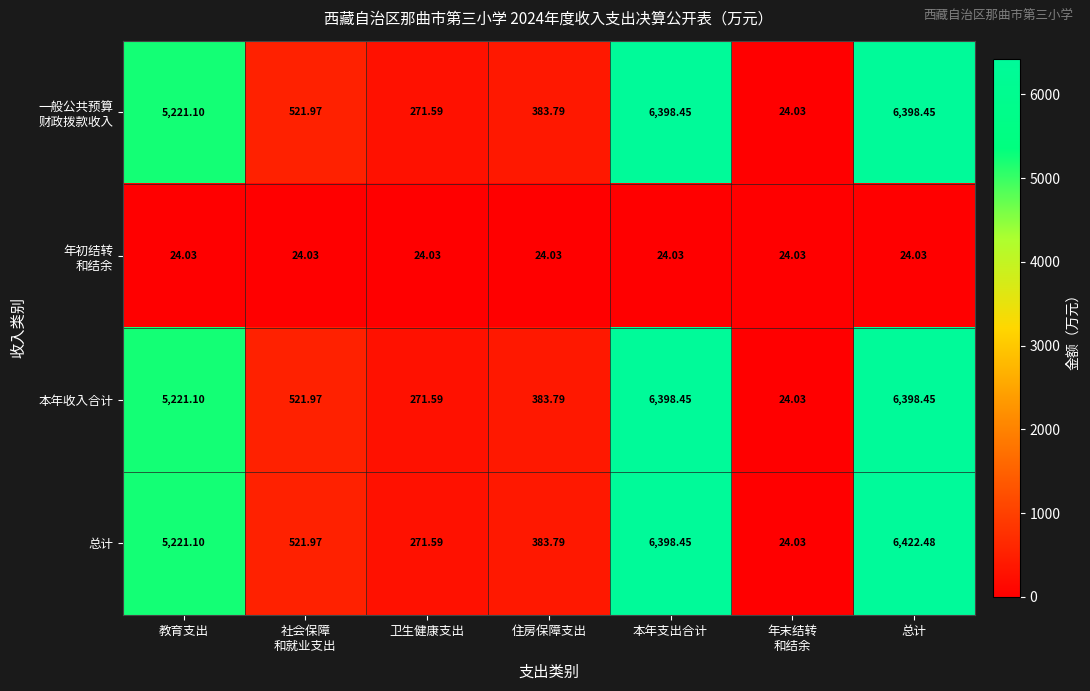

Which series has the largest total across all categories?

总计